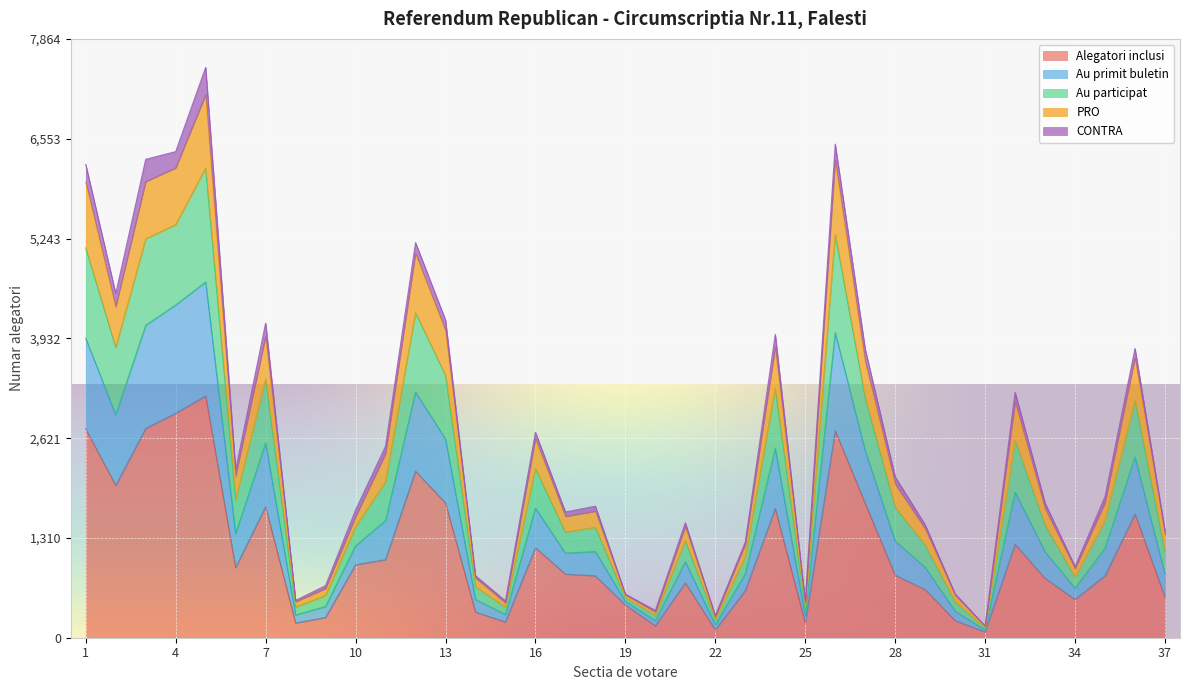

At which category does PRO reach its first local valley?

2